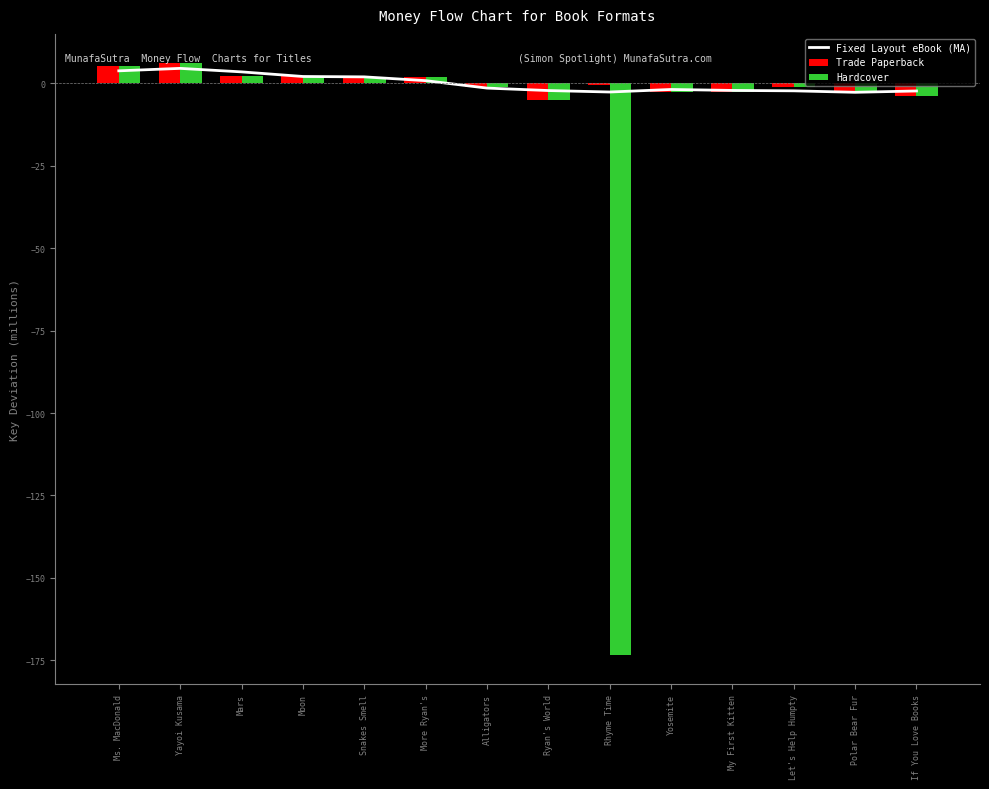

Which series has the widest spread of values?

Hardcover